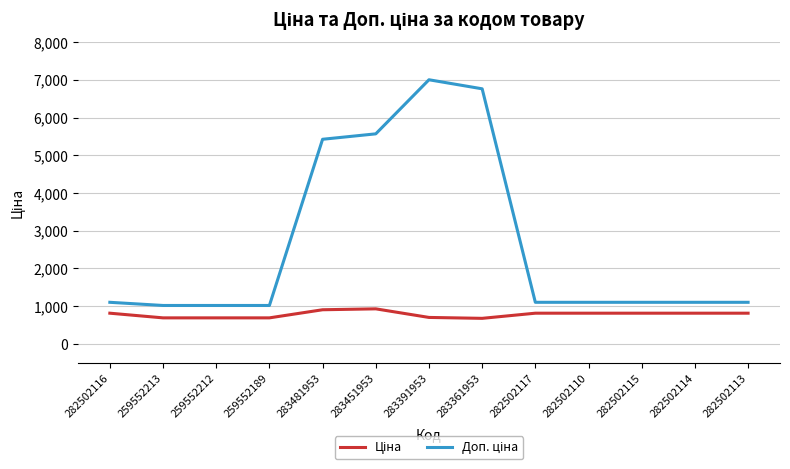

At how many categories does at least one series exceed 3880?

4